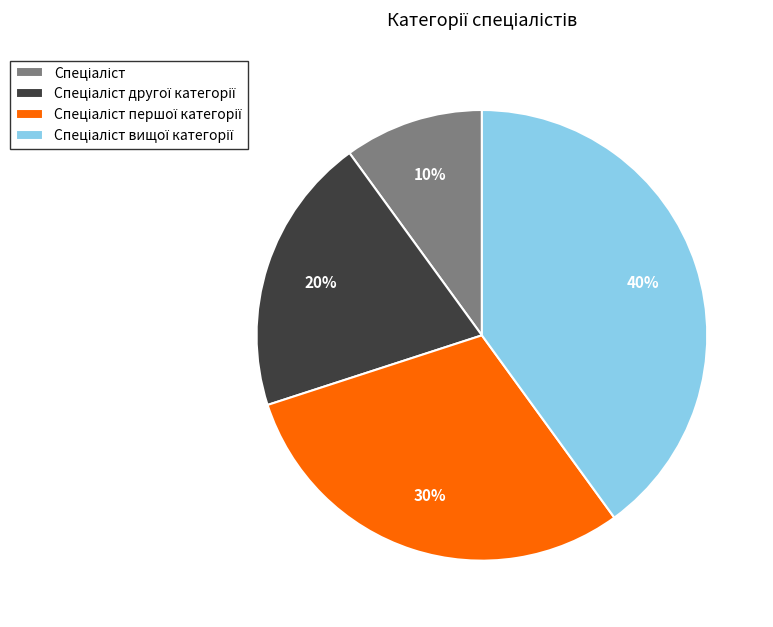

To the nearest percent, what is the difference between the largest and smallest slice percentages?

30%